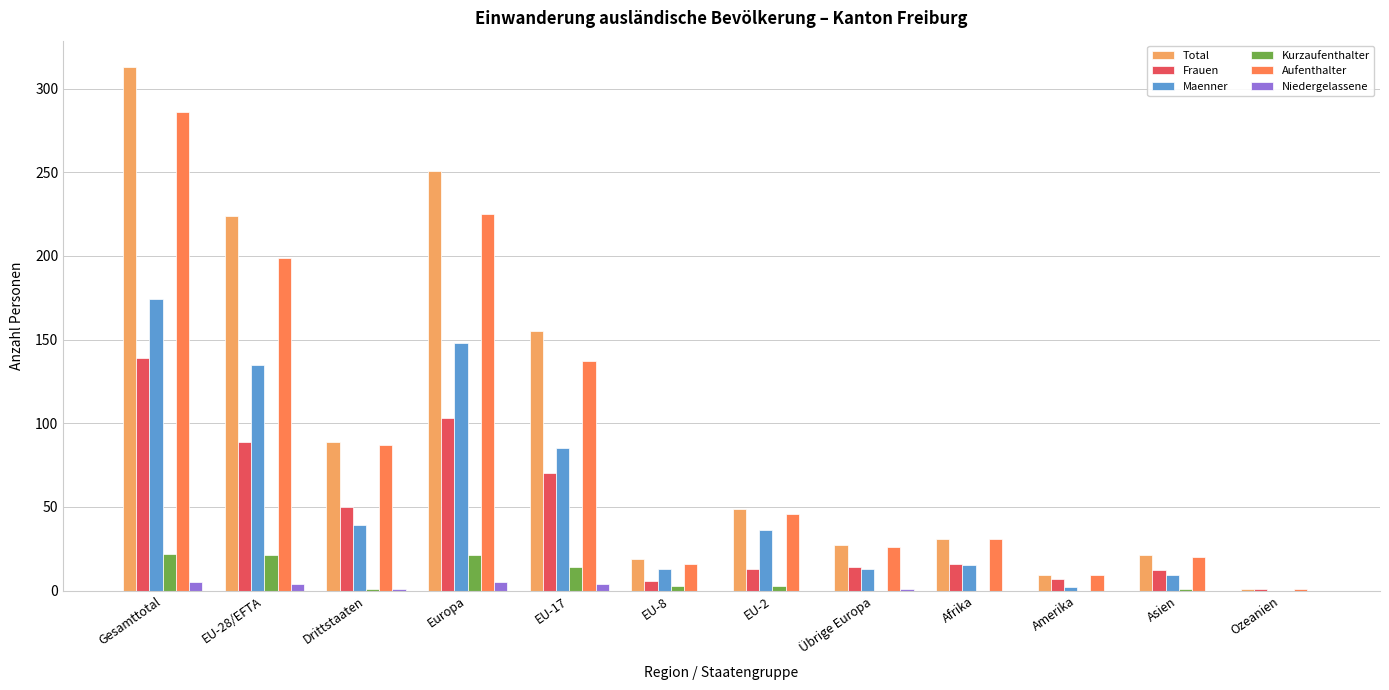

Are the bars horizontal?

No